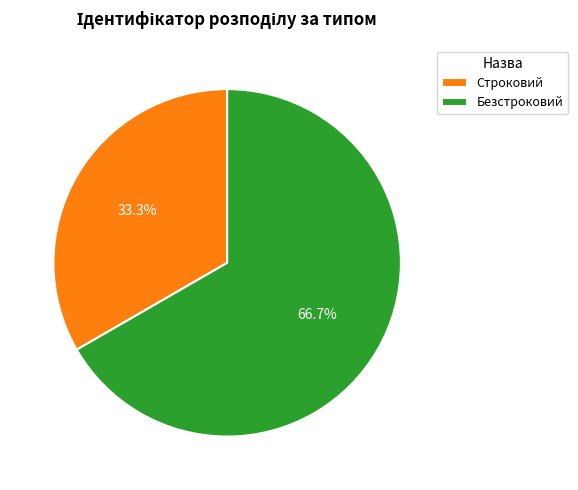

What is the smallest slice in the pie chart?

Строковий